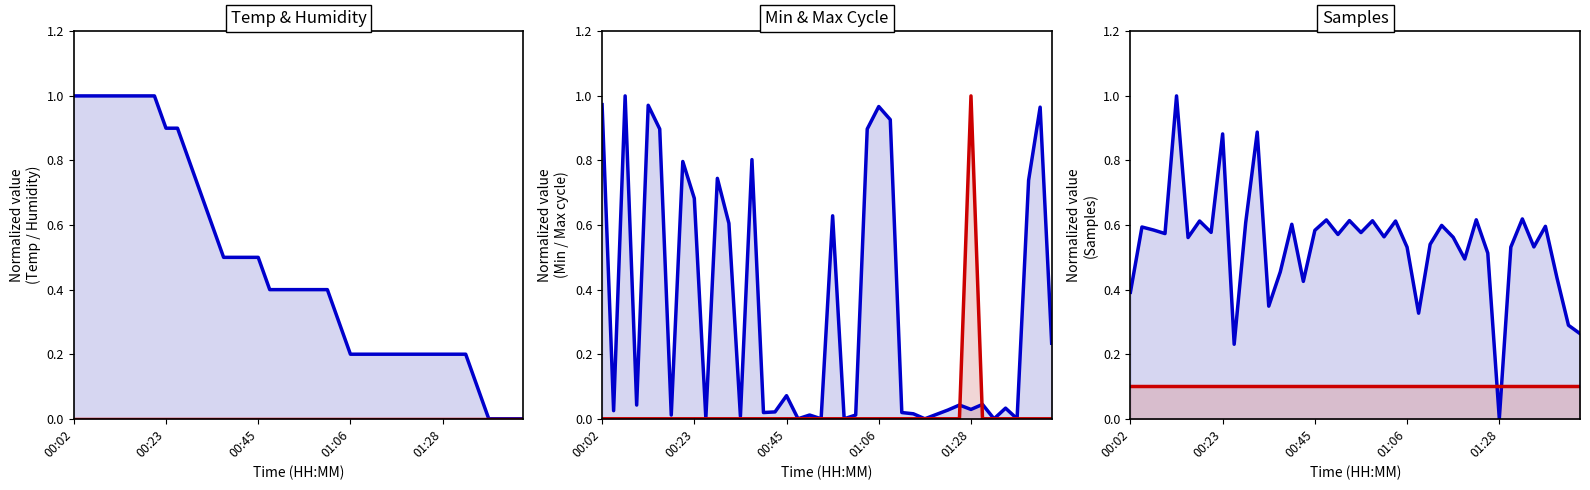

Which series has the largest range (max minus min)?

Temp line